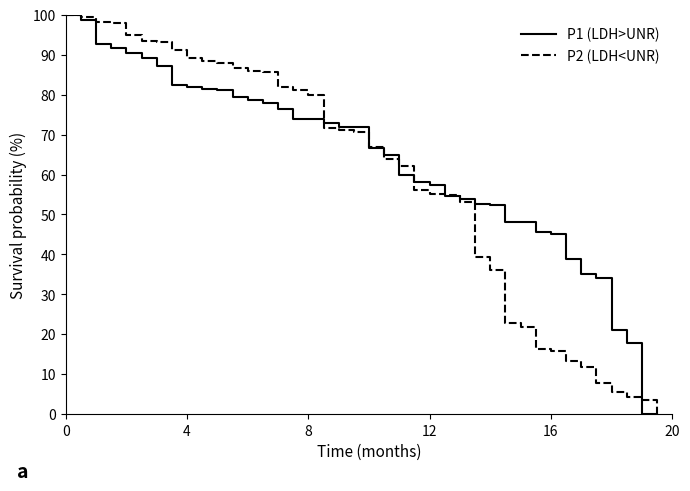

Count the number of data series in this chart.

2